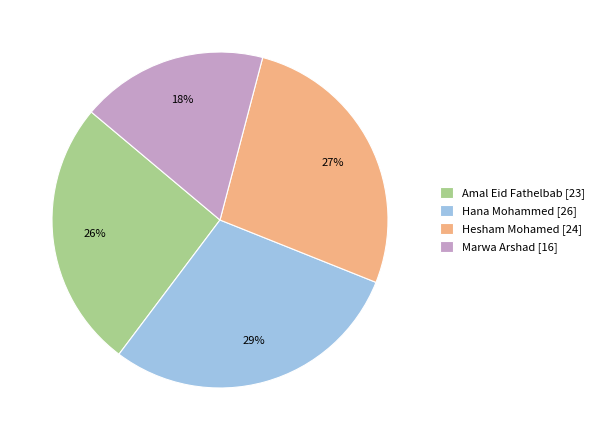

Which slice is the largest?

Hana Mohammed